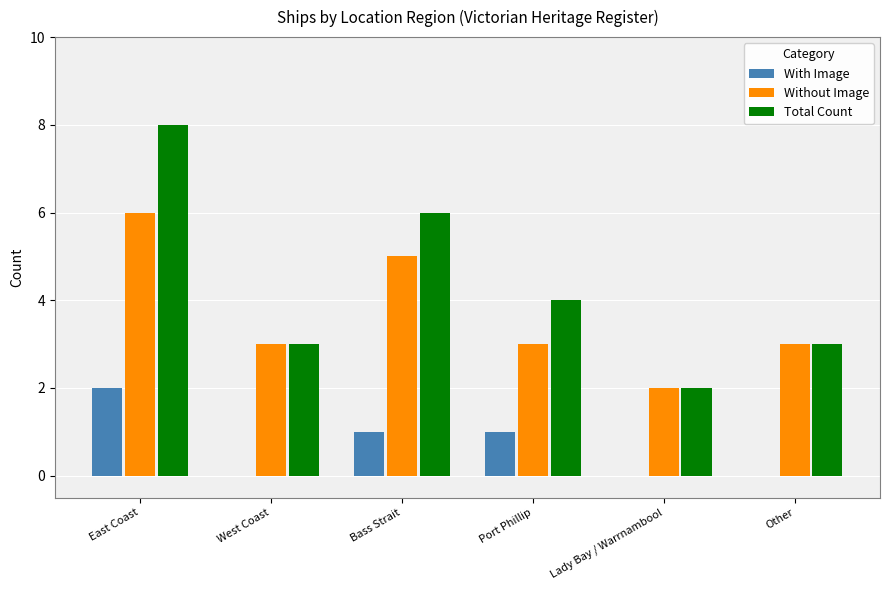

What value does the Without Image series have at Port Phillip?

3